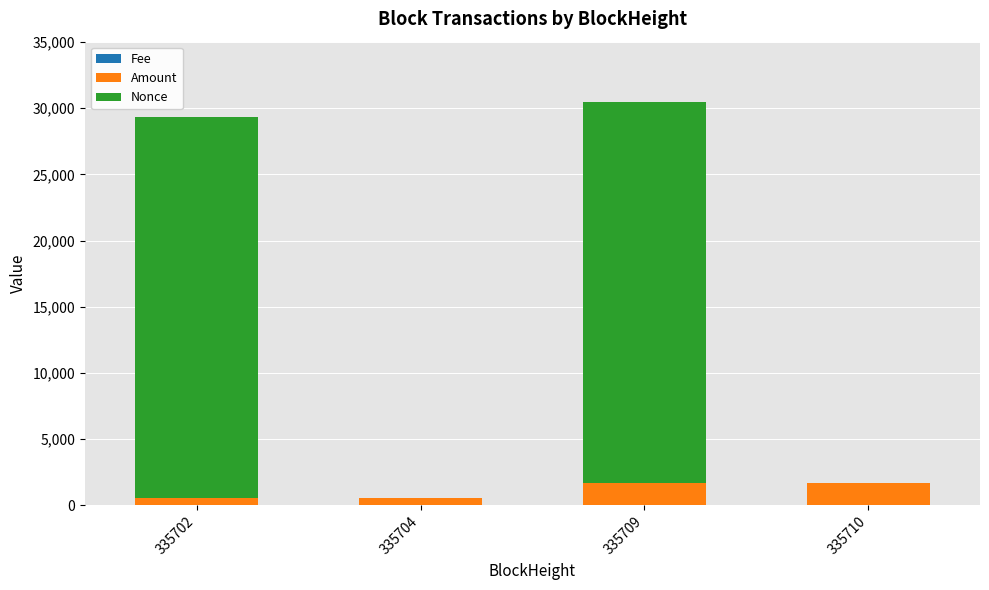

What is the average value of the Nonce series?

14408.0